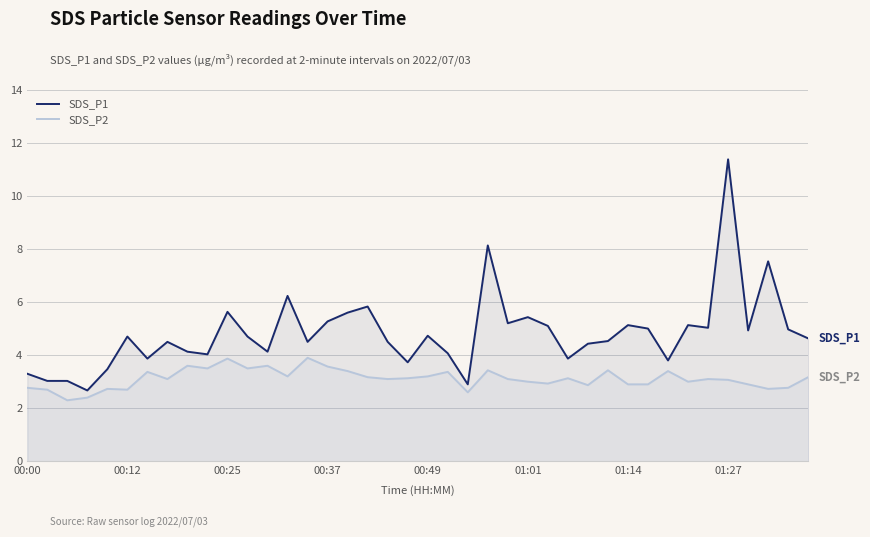

How many series are shown in this chart?

2